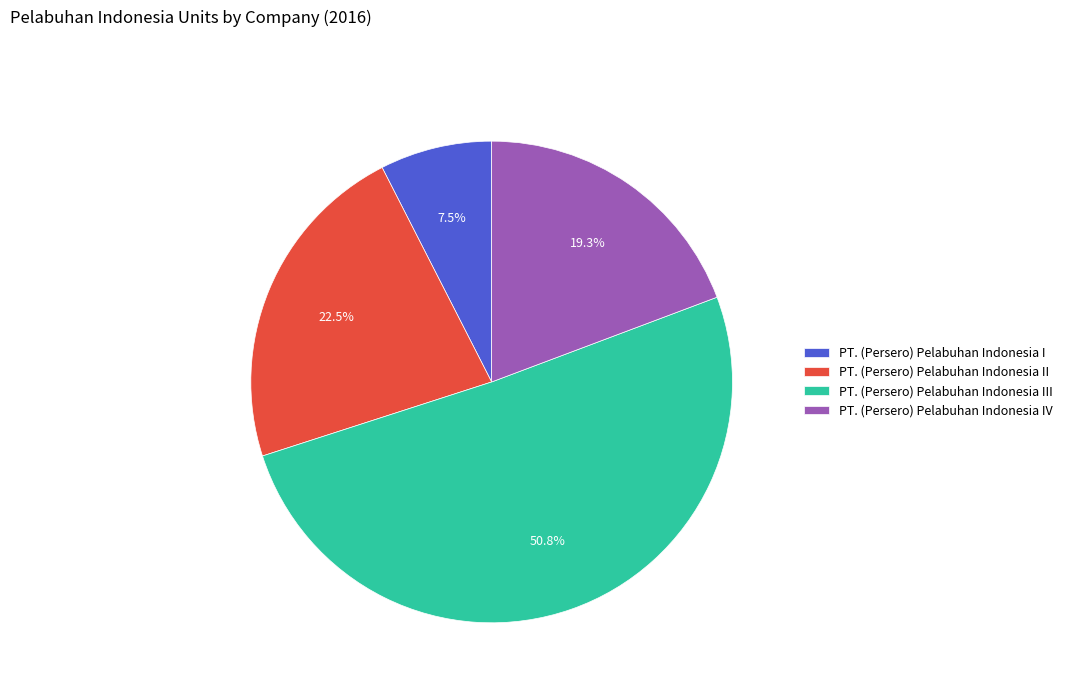

To the nearest percent, what is the combined percentage of PT. (Persero) Pelabuhan Indonesia III and PT. (Persero) Pelabuhan Indonesia II?

73%